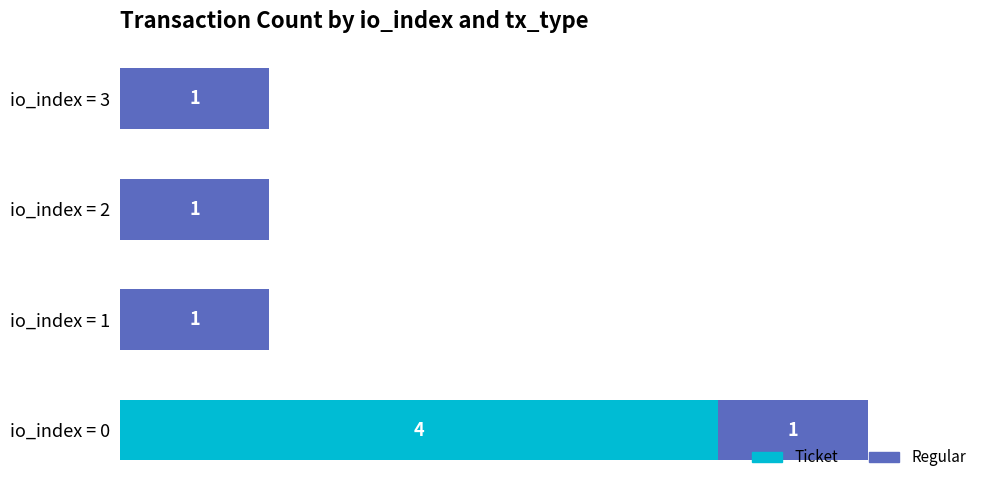

At which category is the sum across all series the highest?

io_index = 0